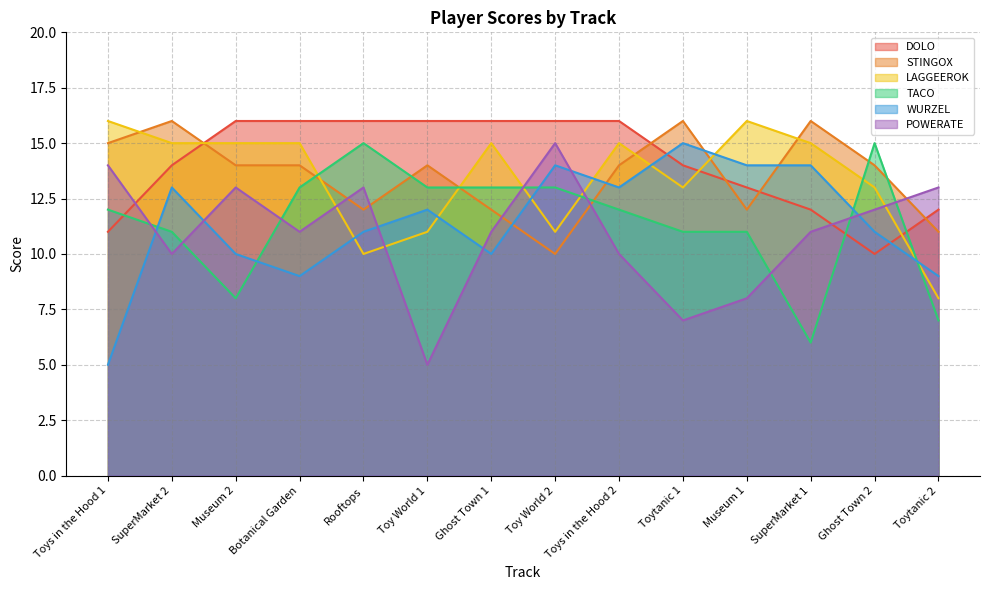

What is the total value across all series at Rooftops?

77